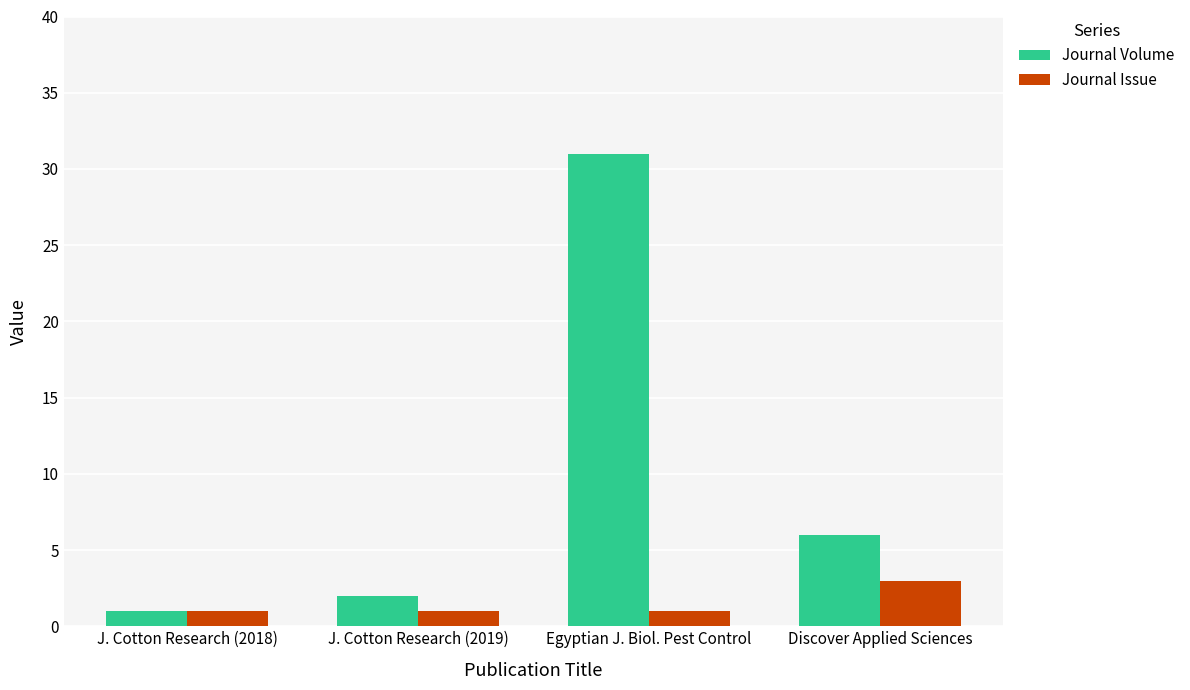

What position from the right is J. Cotton Research (2019)?

3